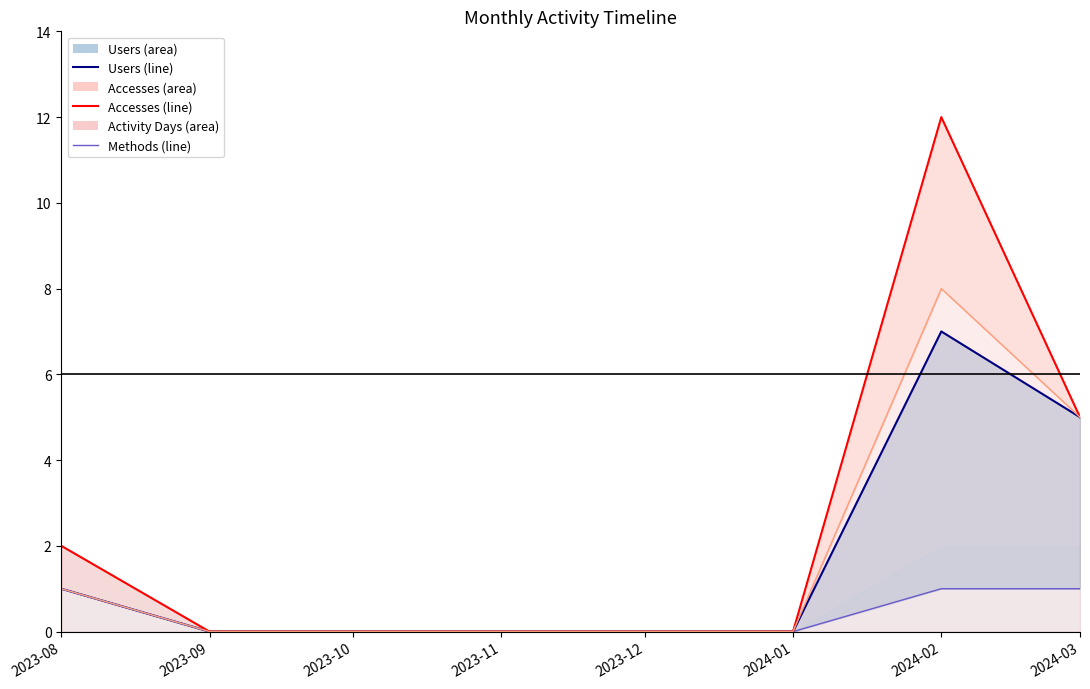

What is the total value across all series at 2024-02?

28